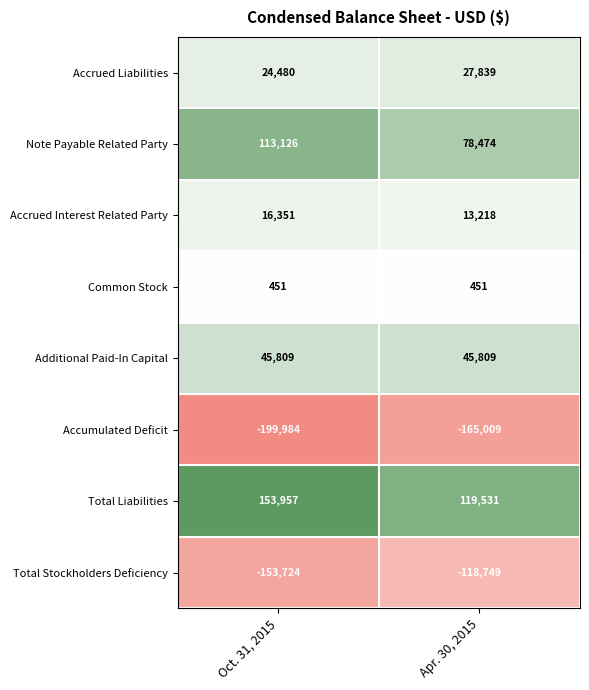

The value of Additional Paid-In Capital at Apr. 30, 2015 is 45809. True or false?

True